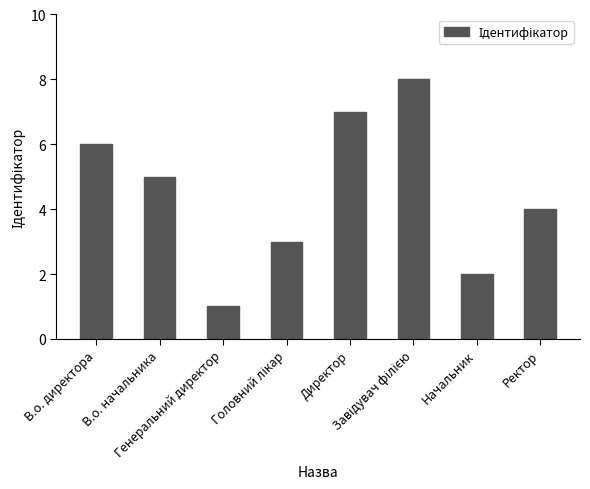

Which has a higher value, В.о. начальника or Ректор?

В.о. начальника